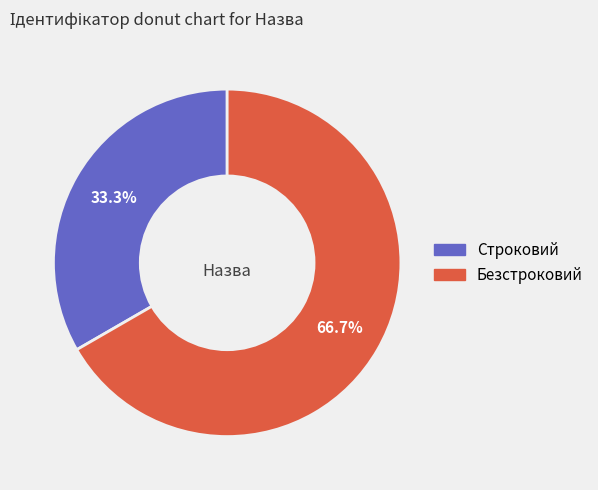

To the nearest percent, what is the combined percentage of Строковий and Безстроковий?

100%